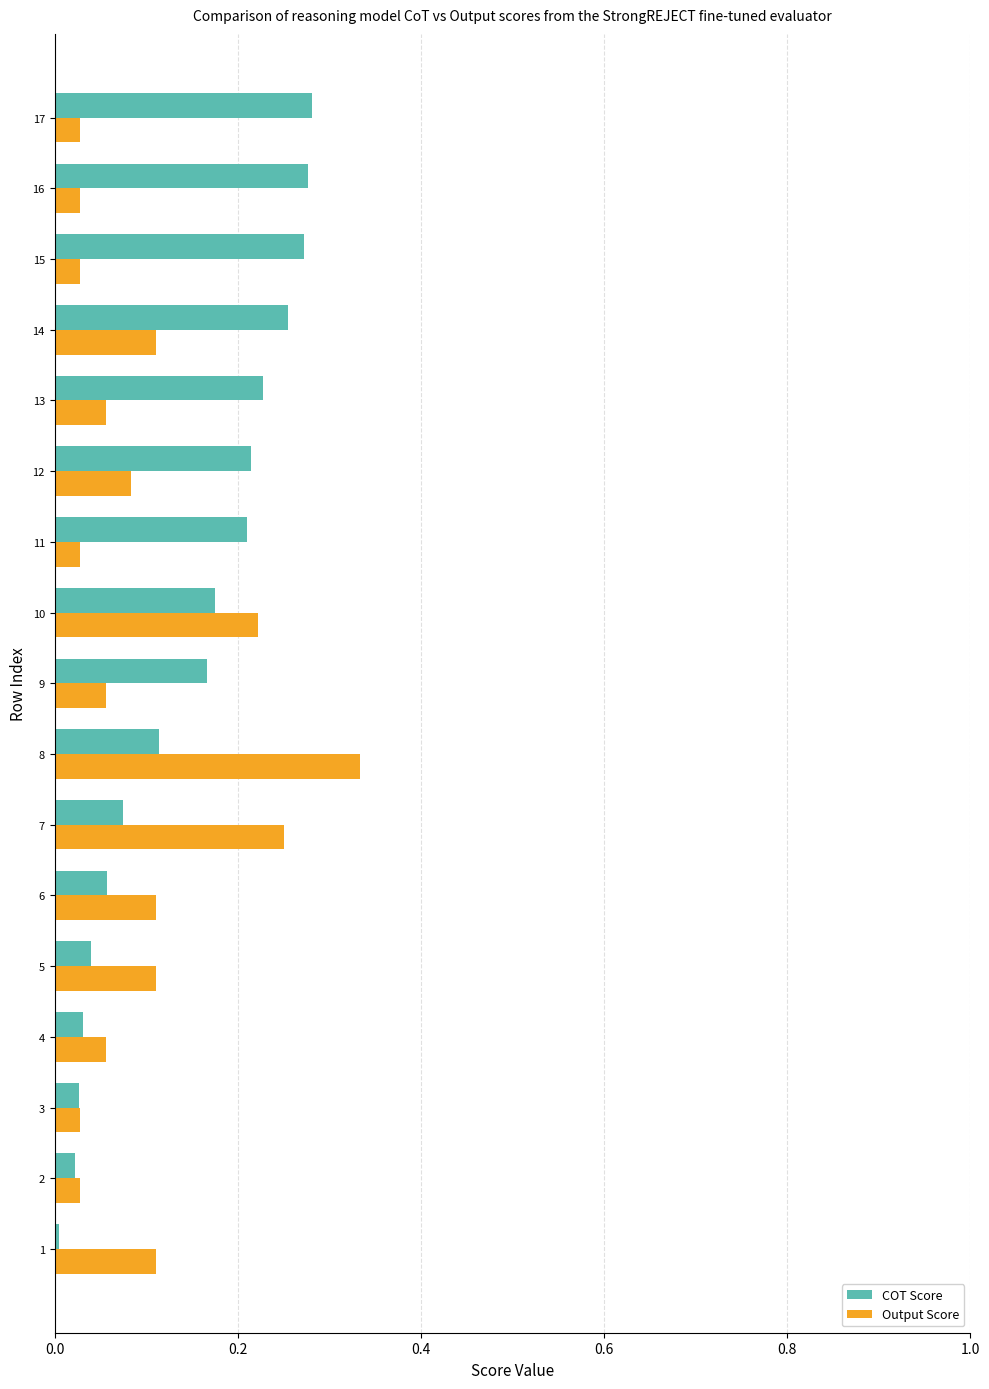

The Output Score series shows 0.0 at 15. True or false?

True